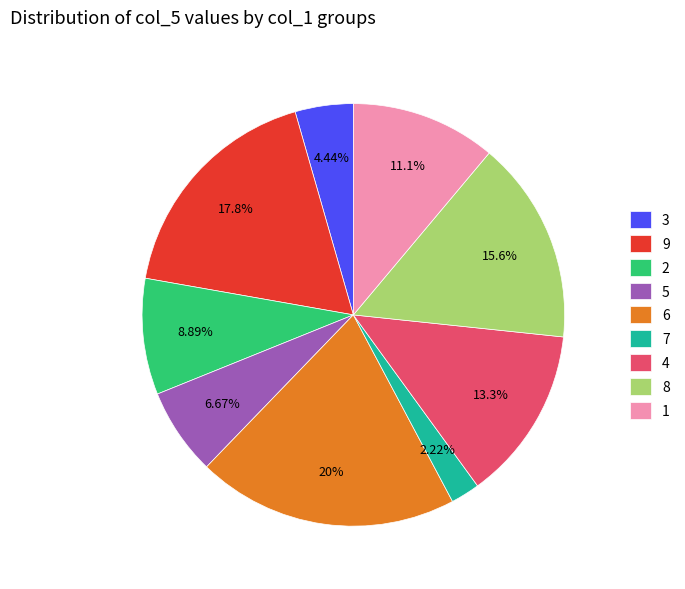

What percentage do 4 and 8 together represent?

28.9%